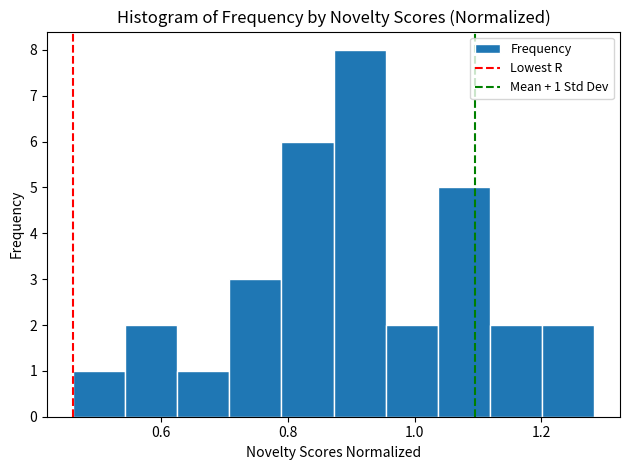

Which range on the x-axis has the tallest bar?

0.88 to 0.96